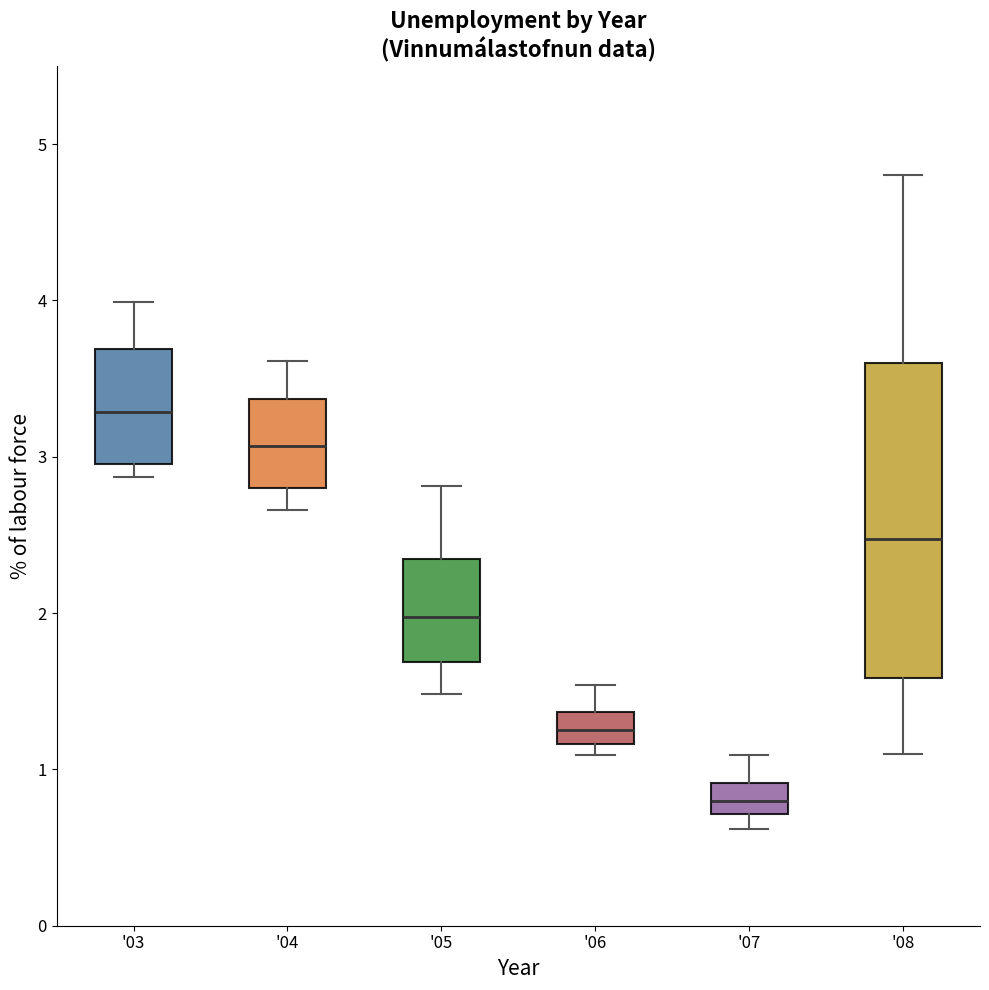

Reading left to right, read every box against the y-axis: the position of its median line, the range the box covers, and the ends of its whiskers. The values are not printed on the chart, so give them approximately, as read against the axis.

'03: median 3.3, box 3.0 to 3.7, whiskers 2.9 to 4.0
'04: median 3.1, box 2.8 to 3.4, whiskers 2.7 to 3.6
'05: median 2.0, box 1.7 to 2.3, whiskers 1.5 to 2.8
'06: median 1.3, box 1.2 to 1.4, whiskers 1.1 to 1.5
'07: median 0.8, box 0.7 to 0.9, whiskers 0.6 to 1.1
'08: median 2.5, box 1.6 to 3.6, whiskers 1.1 to 4.8